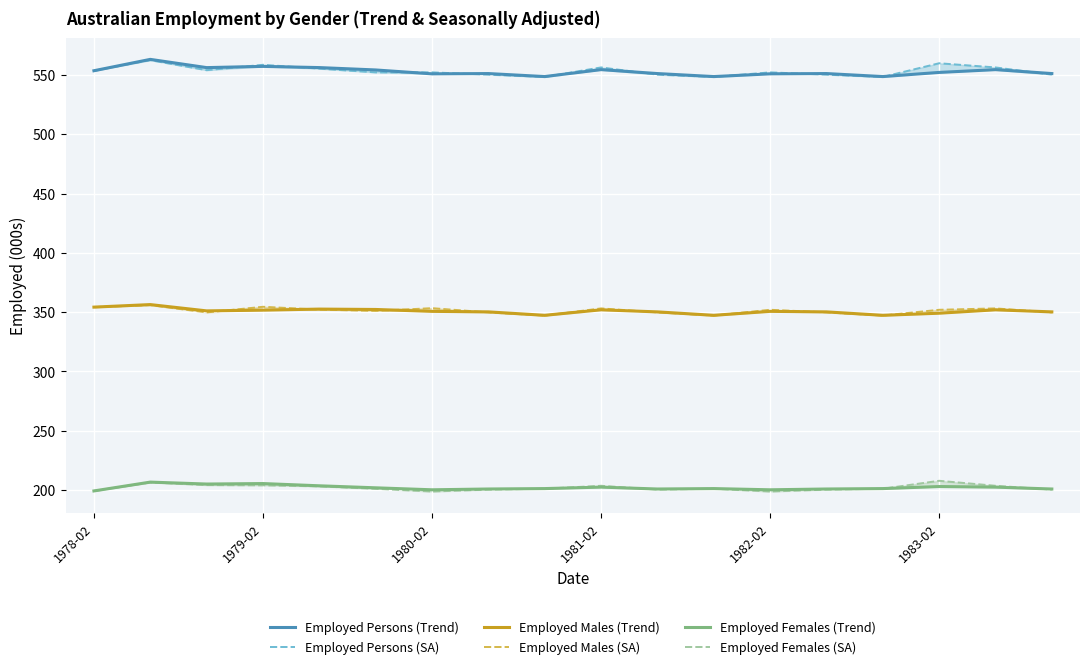

True or false: Employed Females (SA) has a value of 200.4 at 17.

True